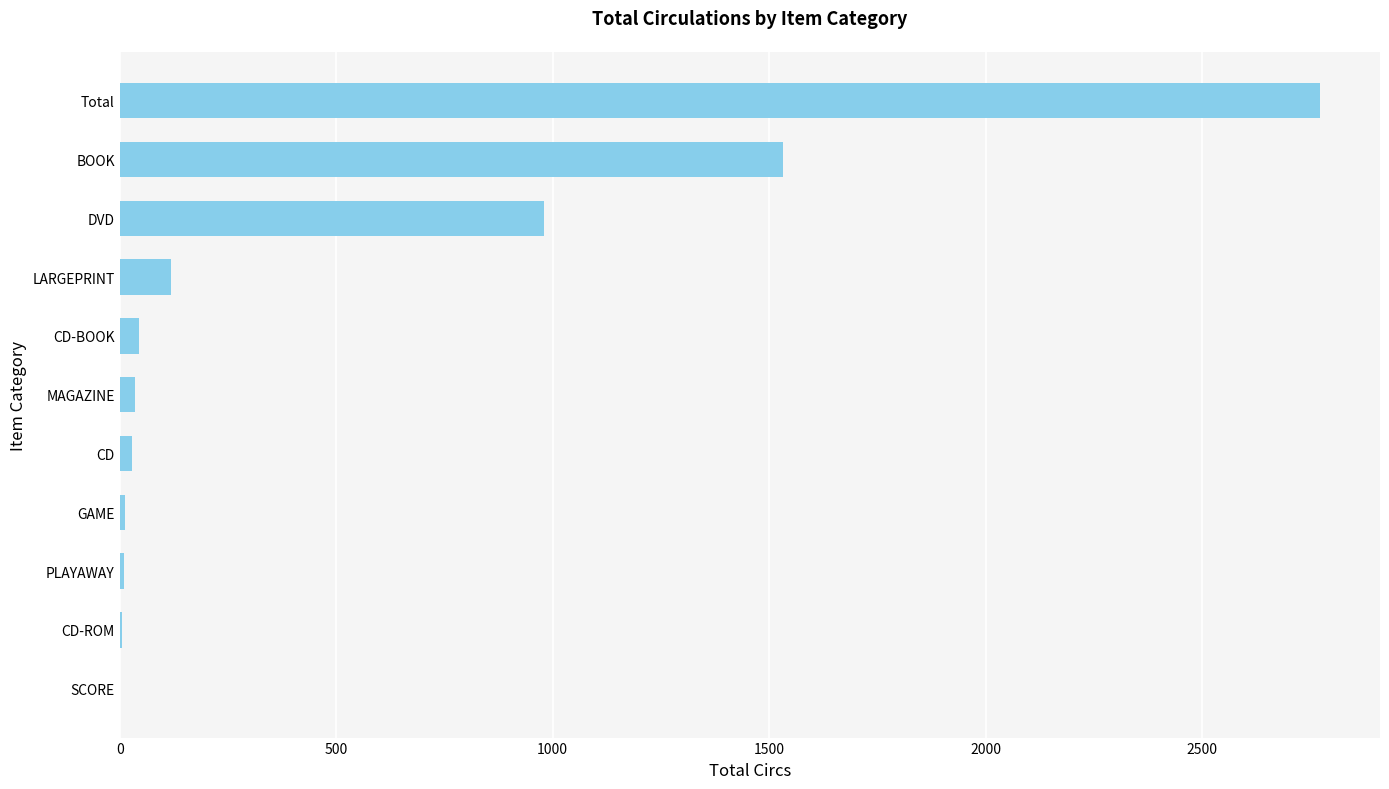

How many data points does each series have?

11